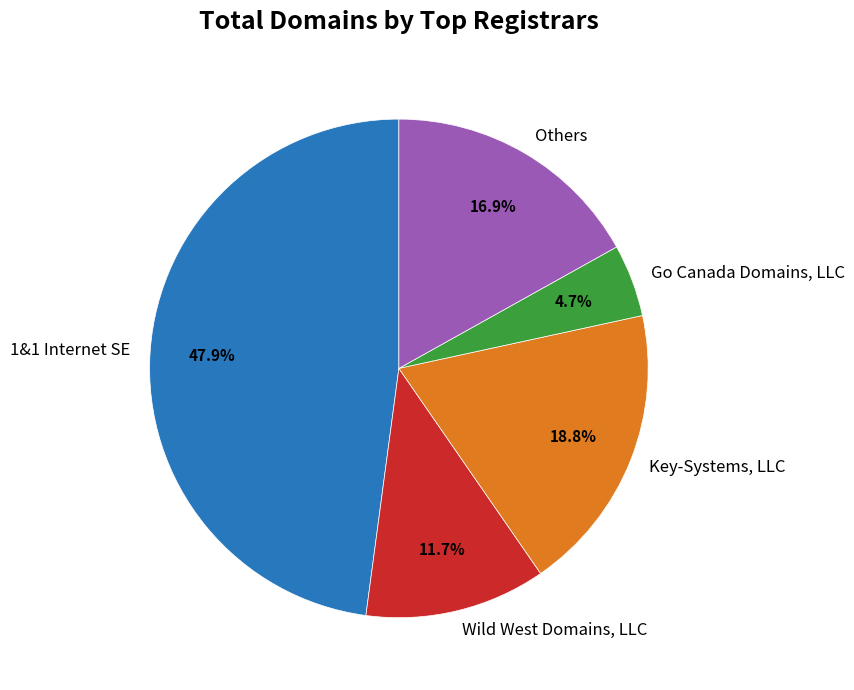

What portion of the pie excludes 1&1 Internet SE?

52.1%